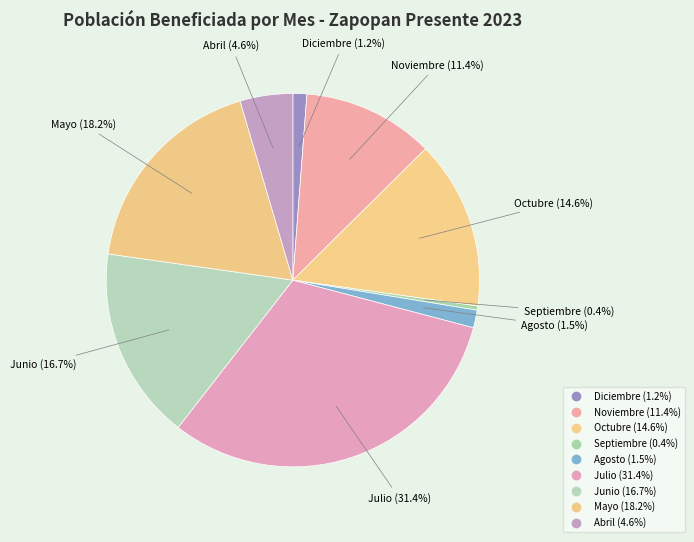

To the nearest percent, what is the difference between the Noviembre and Julio slice percentages?

20%